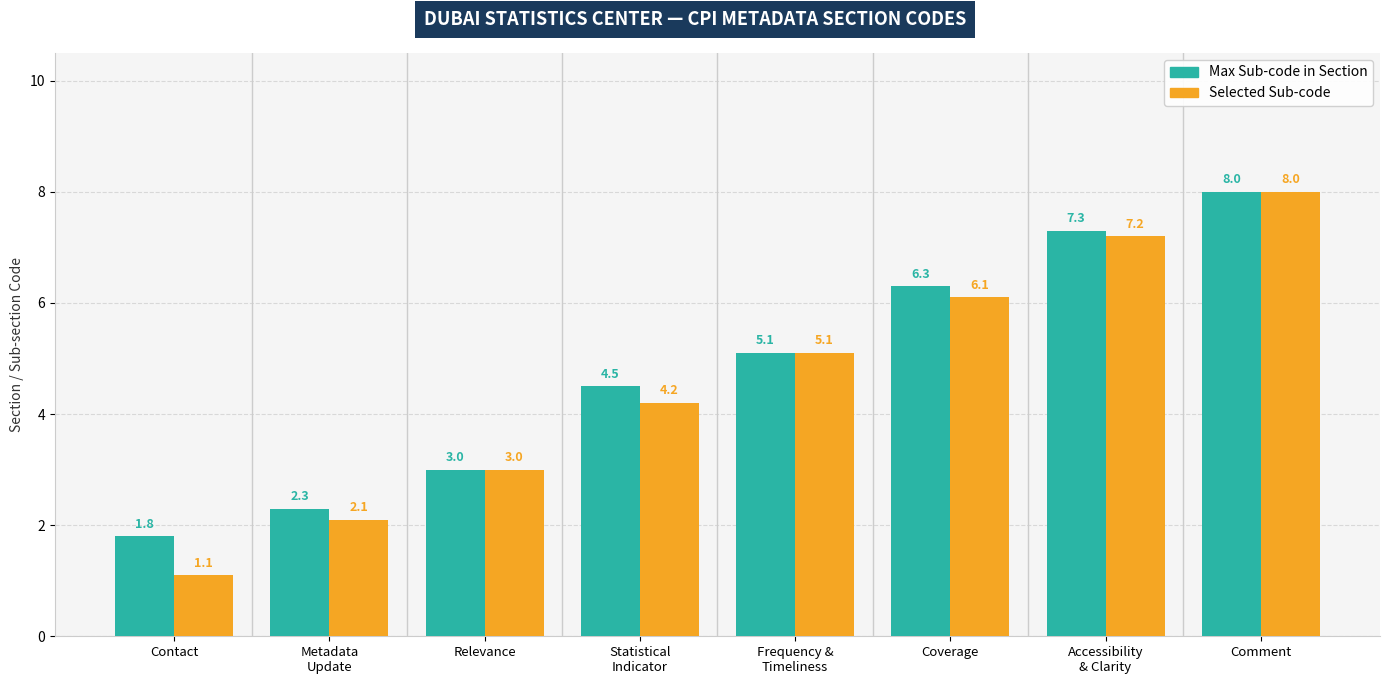

What position from the right is Contact?

8